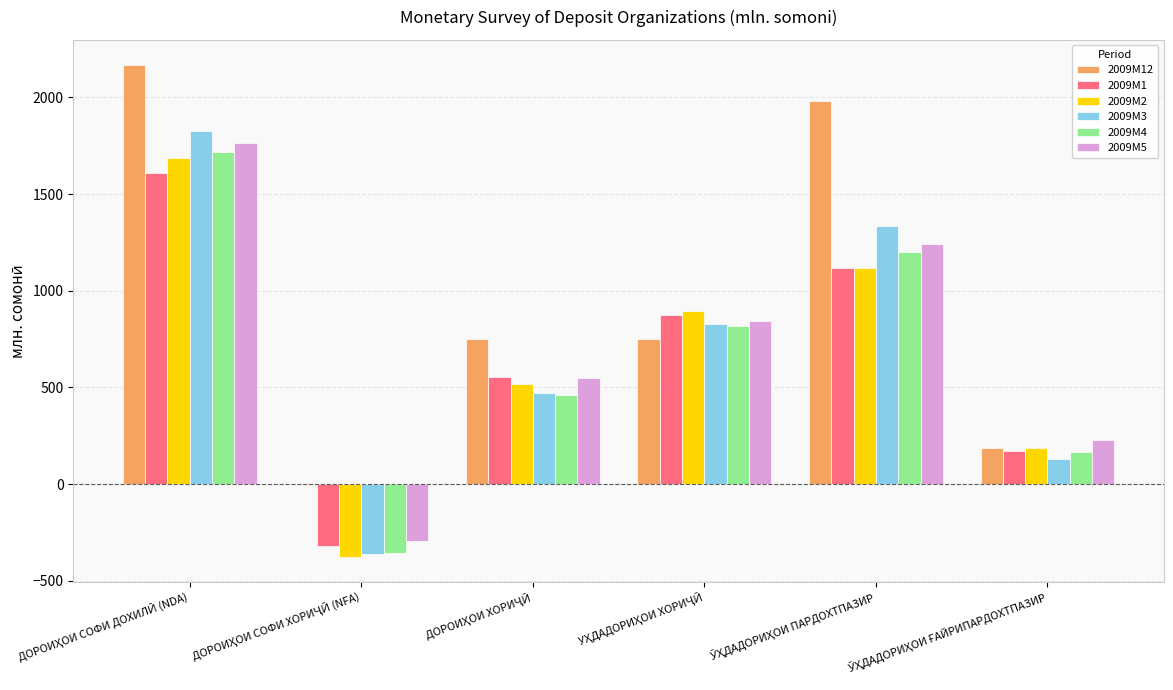

Which series has the largest total across all categories?

2009M12